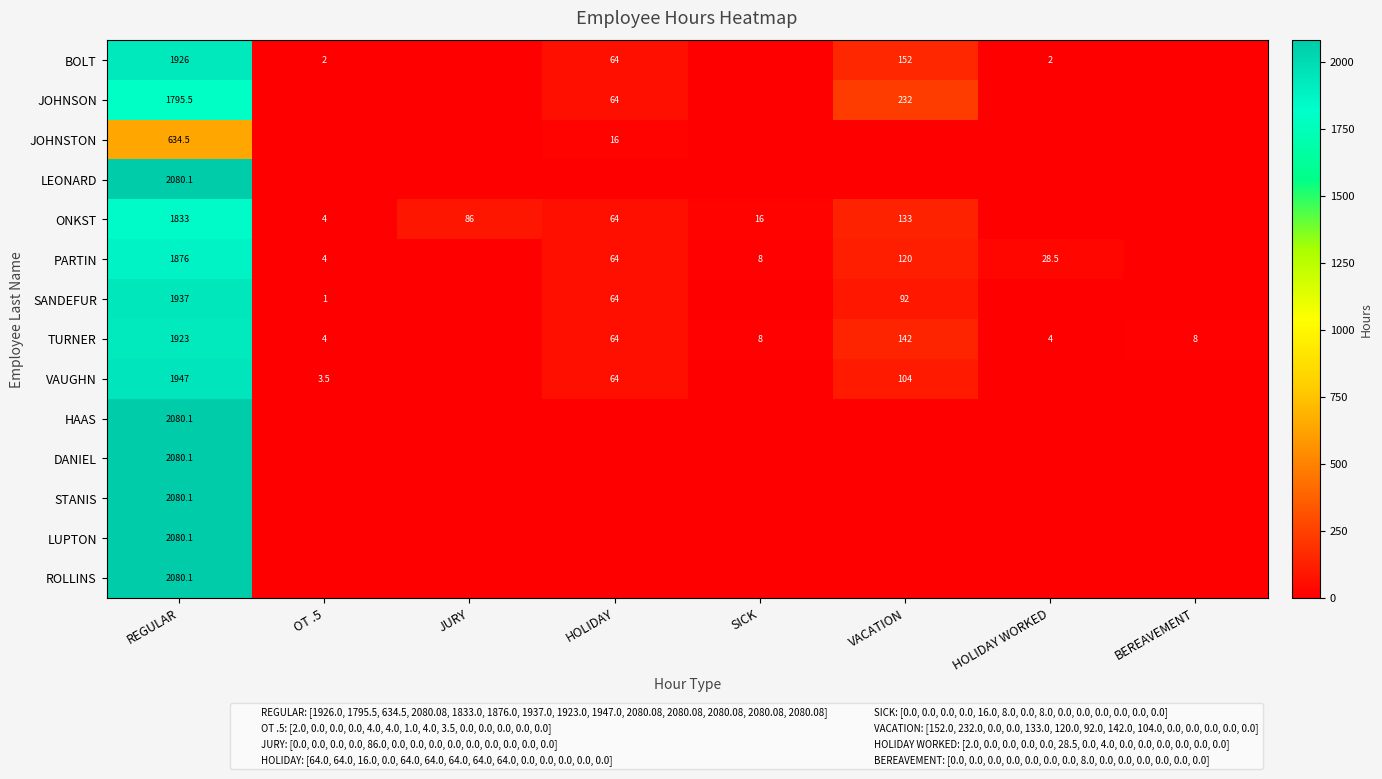

Read the BOLT value at REGULAR.

1926.0